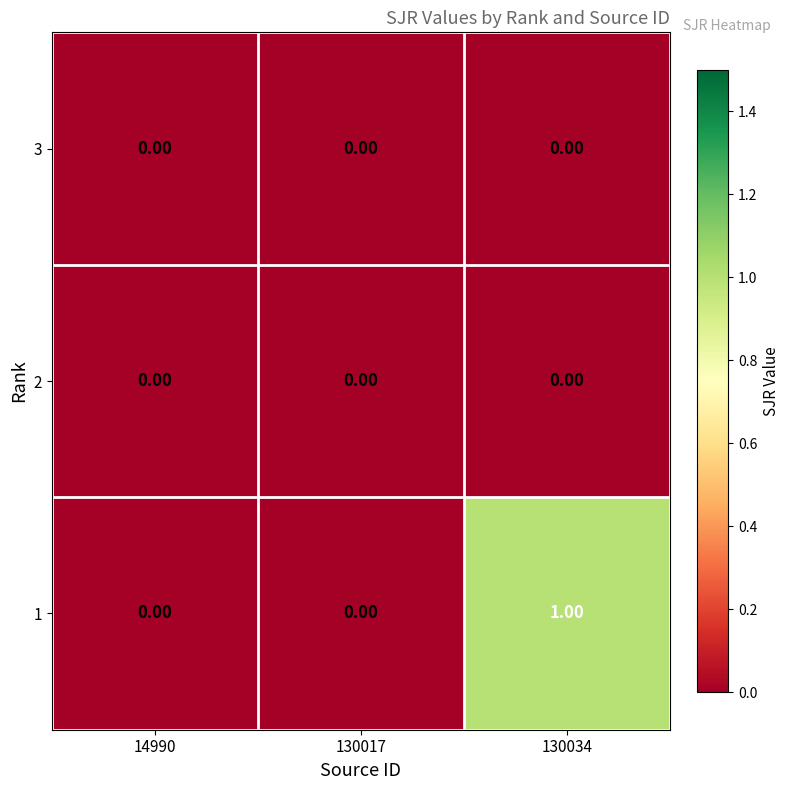

At which category is the sum across all series the highest?

130034